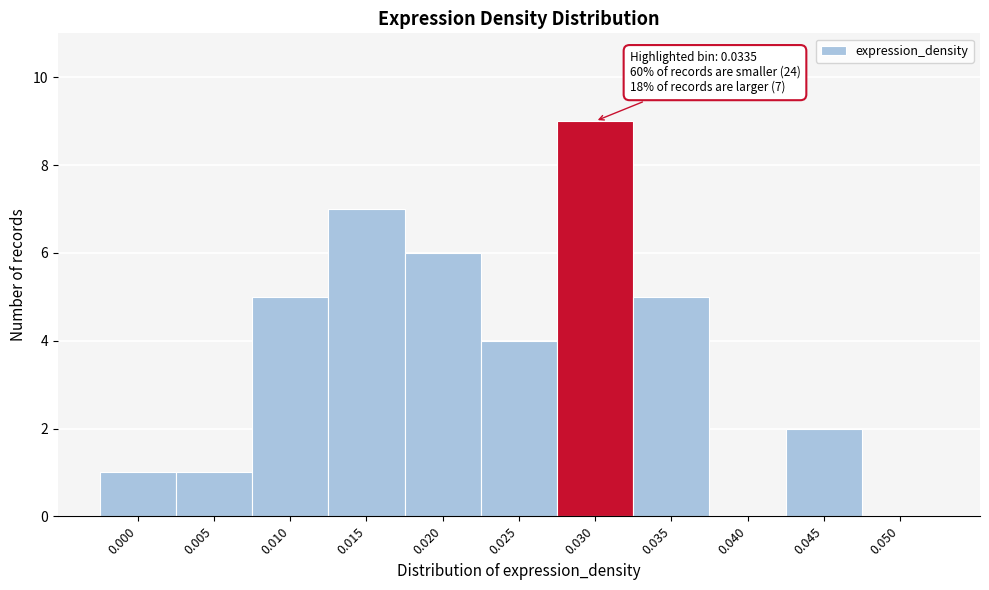

Reading right to left, what are all the values shown in this chart?

0.050=0	0.045=2	0.040=0	0.035=5	0.030=9	0.025=4	0.020=6	0.015=7	0.010=5	0.005=1	0.000=1